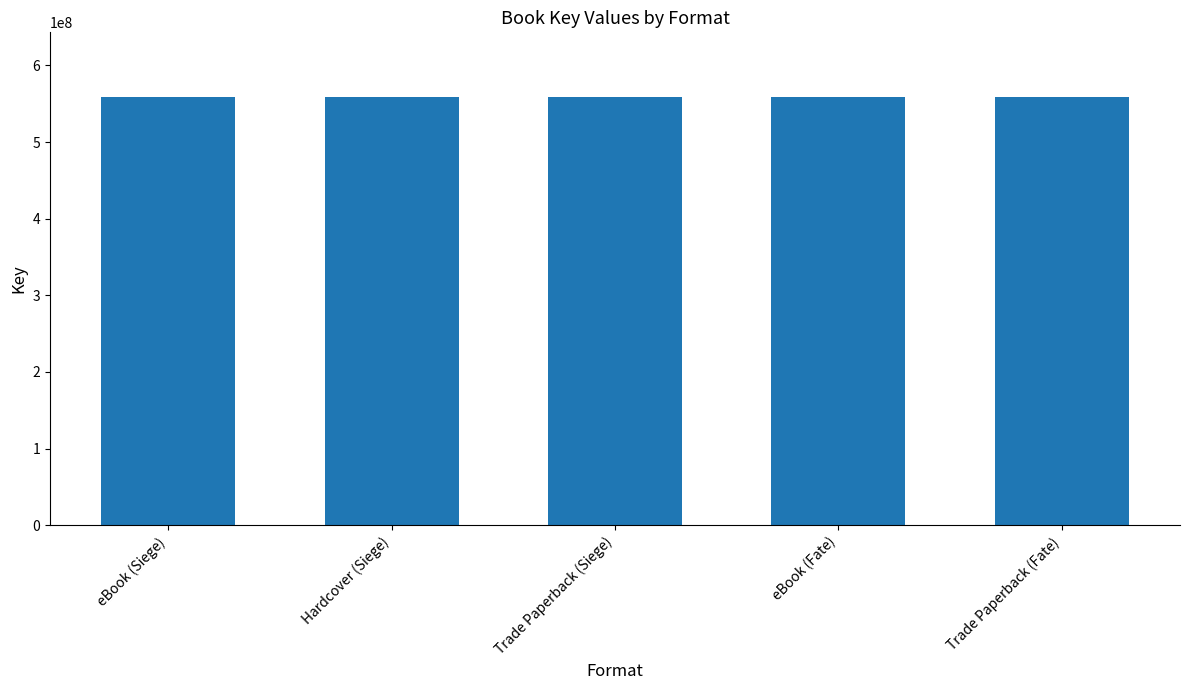

What is the value of the 5th bar from the left?

559216318